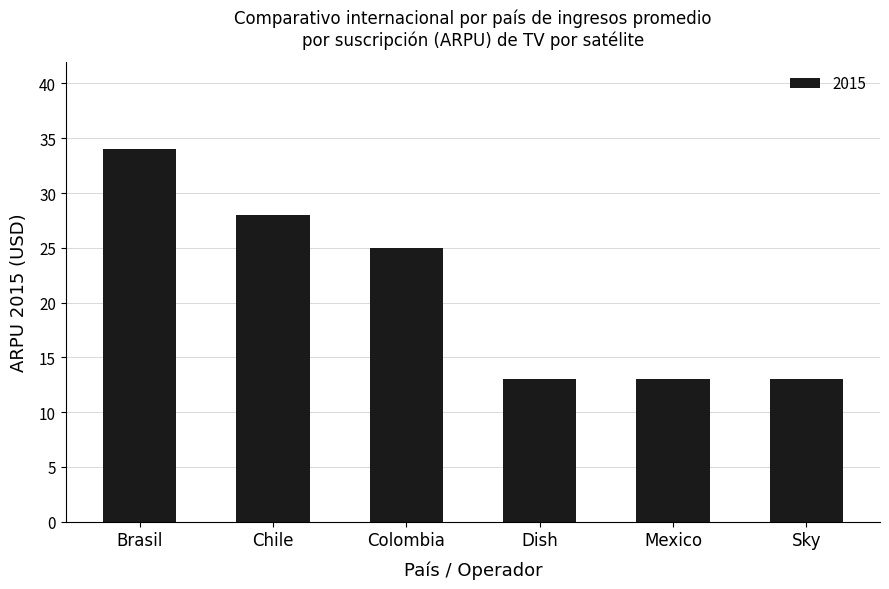

Which label corresponds to the largest value in the chart?

Brasil